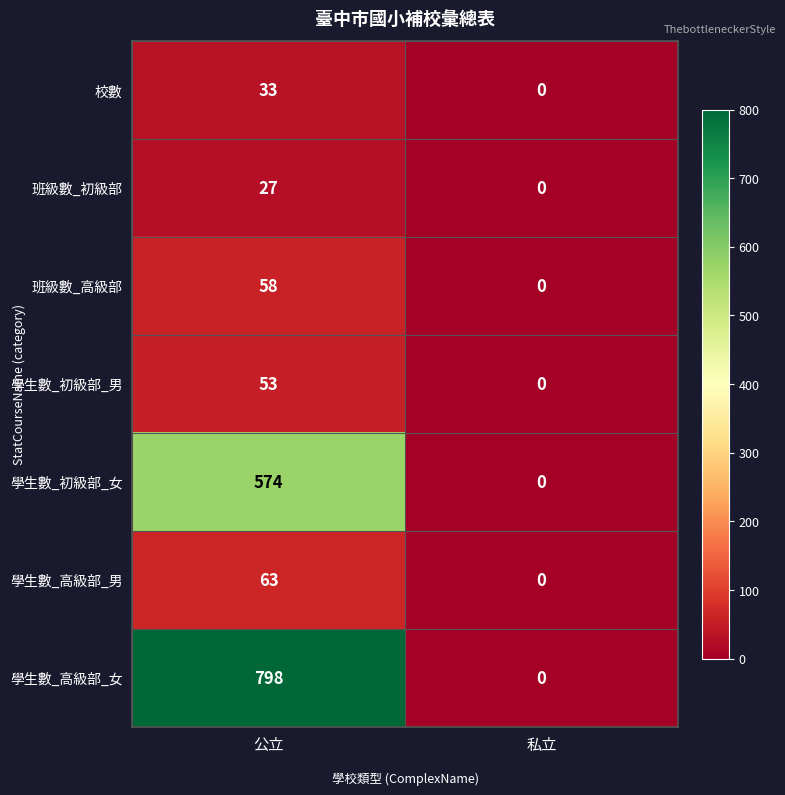

List the series in order of their peak value, lowest first.

班級數_初級部, 校數, 學生數_初級部_男, 班級數_高級部, 學生數_高級部_男, 學生數_初級部_女, 學生數_高級部_女